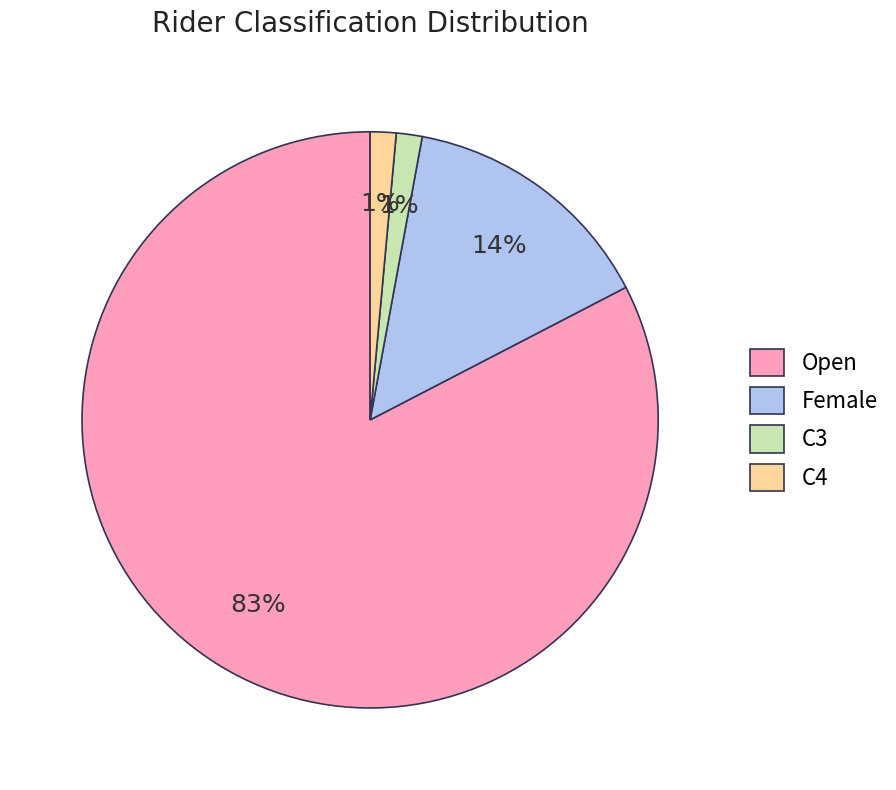

What percentage is the C4 slice, to the nearest percent?

1%